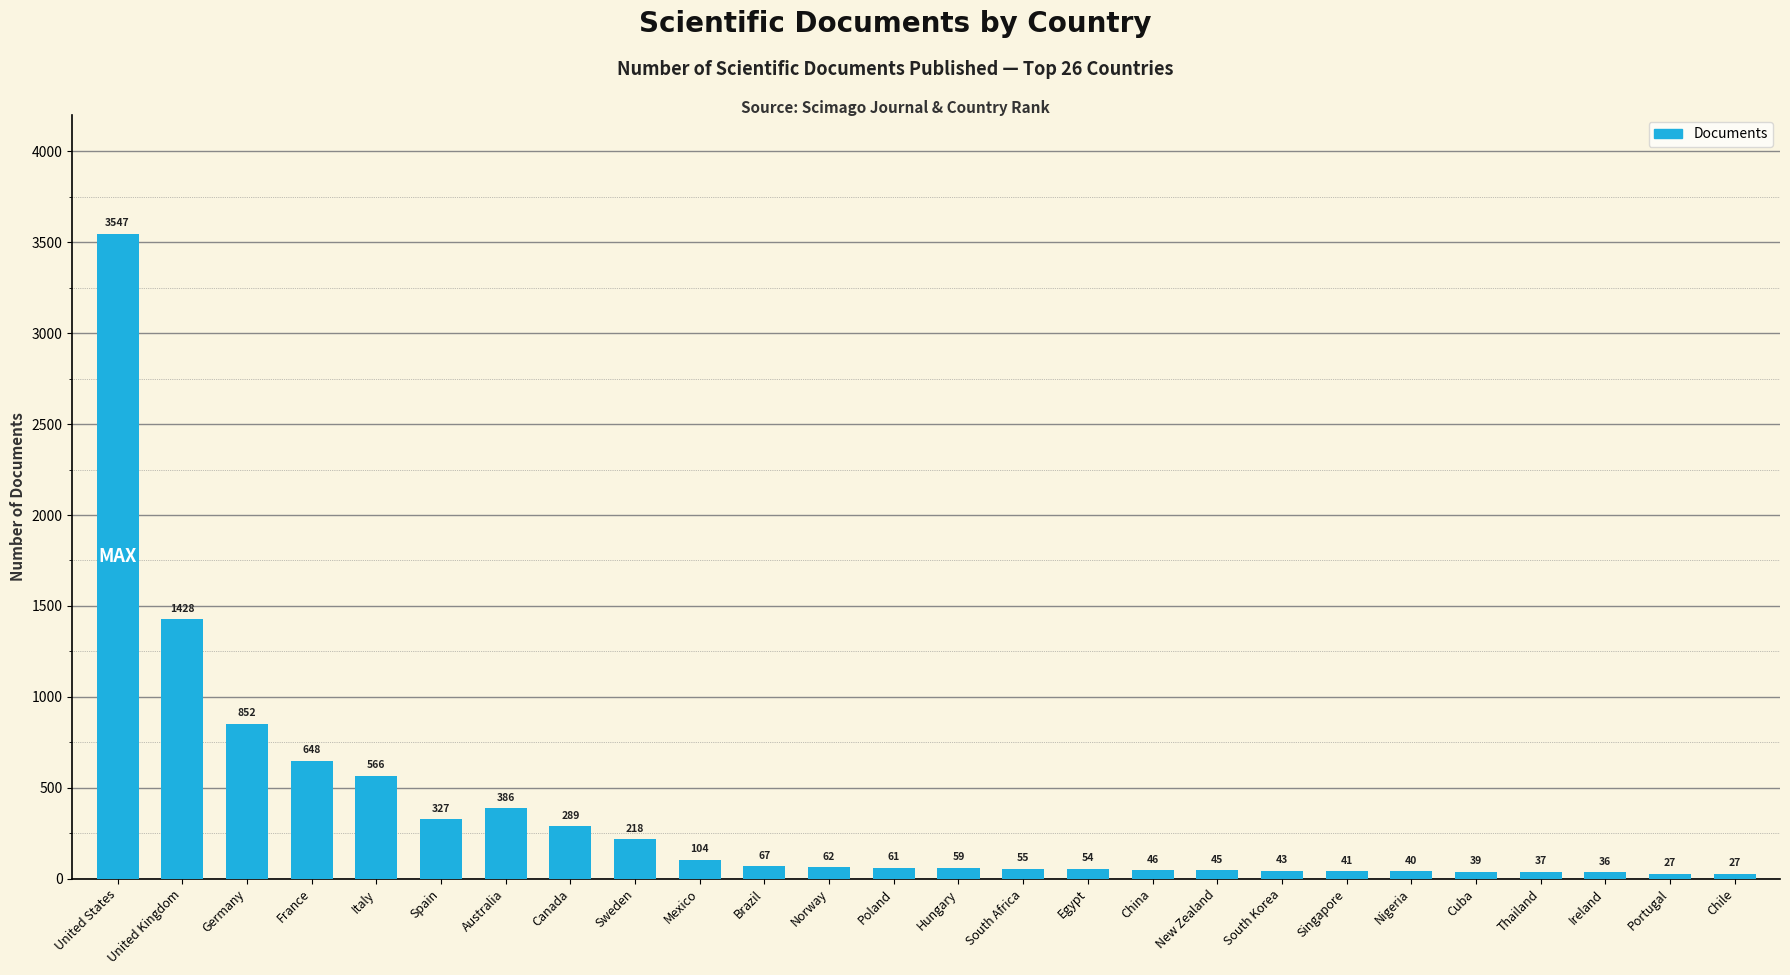

What is the approximate value at United States?

3547